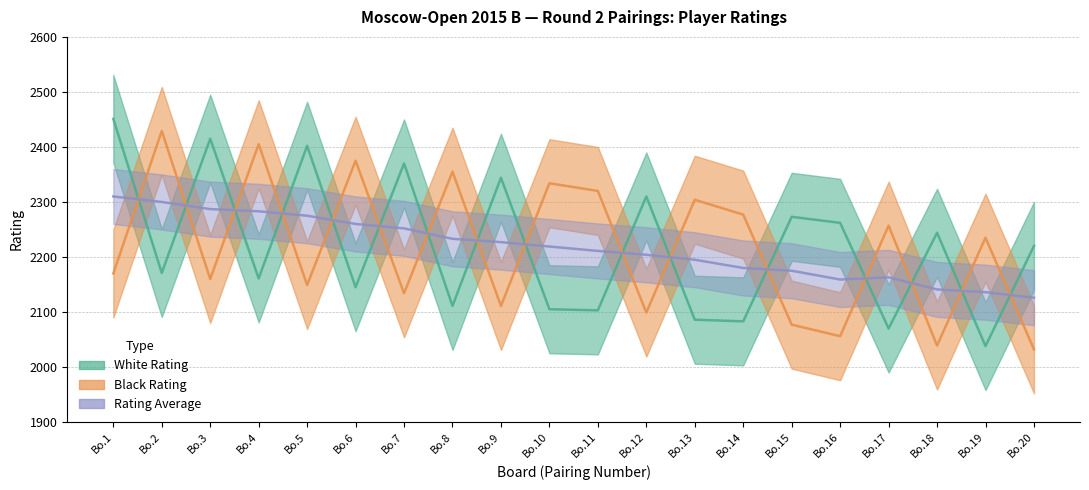

Between Bo.15 and Bo.8, which is larger?

Bo.15